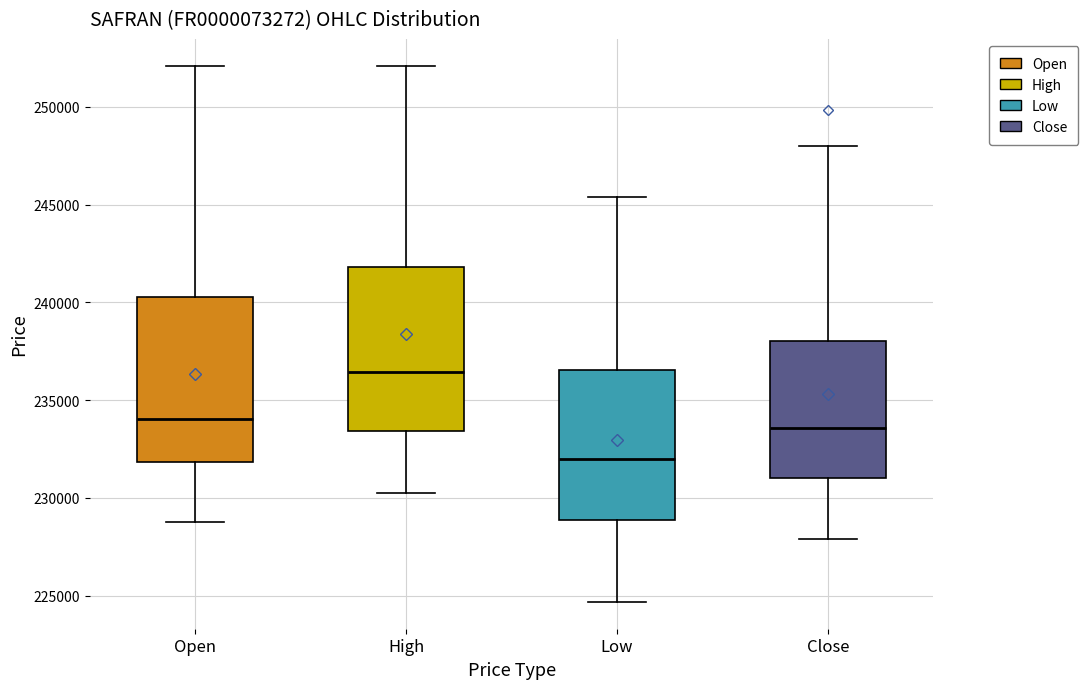

Where does the median line of the box for High sit on the y-axis? The values are not printed on the chart, so give them approximately, as read against the axis.

236500